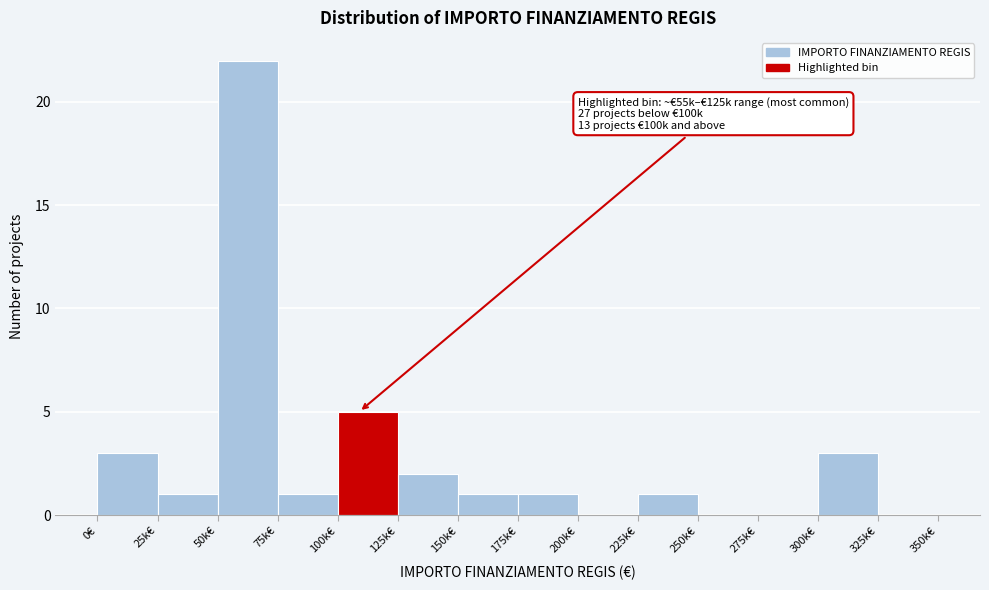

Reading left to right, transcribe all the data shown in this chart.

0€=3	25k€=1	50k€=22	75k€=1	100k€=5	125k€=2	150k€=1	175k€=1	200k€=0	225k€=1	250k€=0	275k€=0	300k€=3	325k€=0